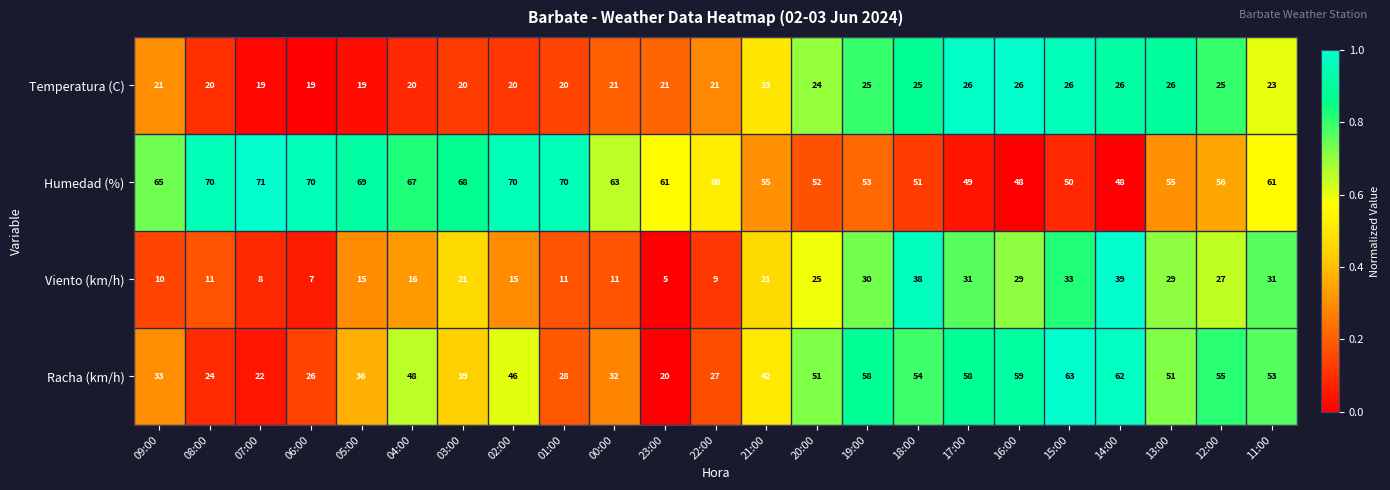

What is the difference between the highest and lowest values at 00:00?

52